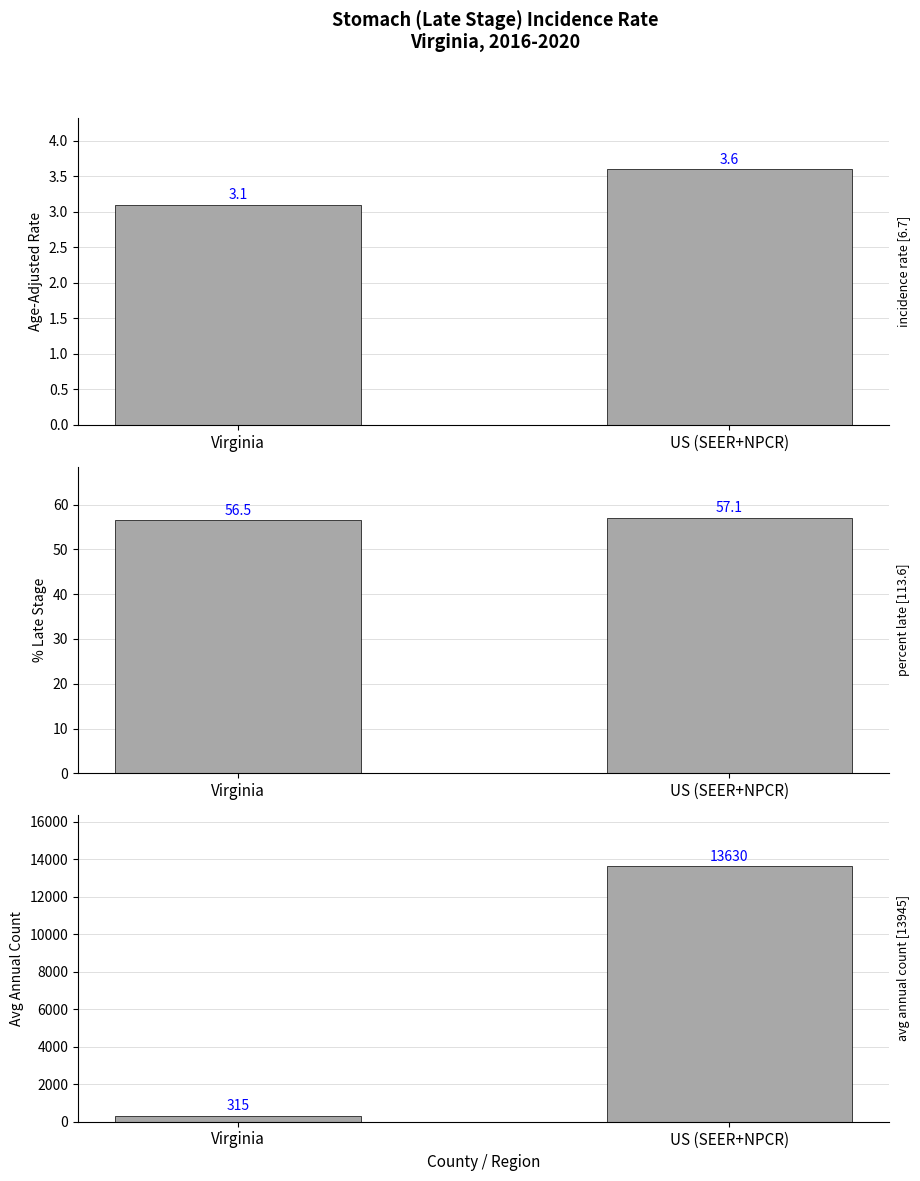

What are all the series names shown in the legend?

incidence rate [6.7], percent late [113.6], avg annual count [13945]